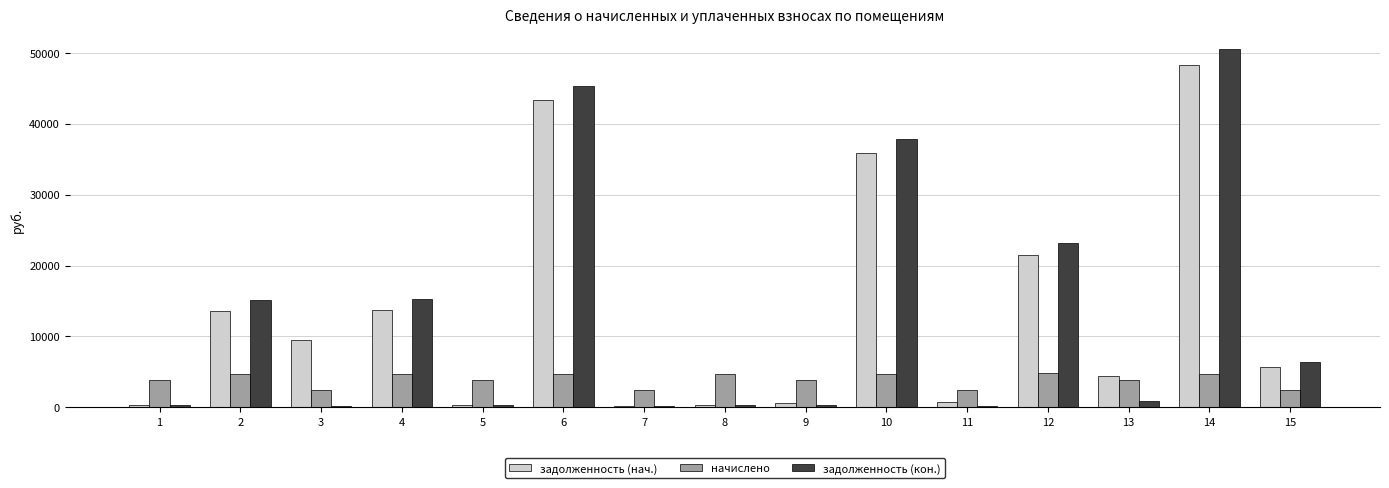

At which label does начислено first exceed 3908?

1